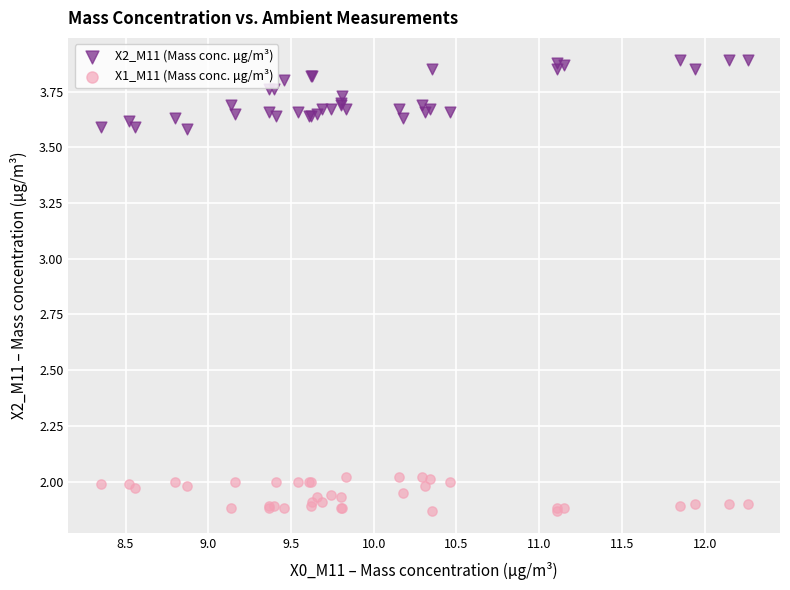

Which series has the widest spread of Y values?

X2_M11 (Mass conc. μg/m³)